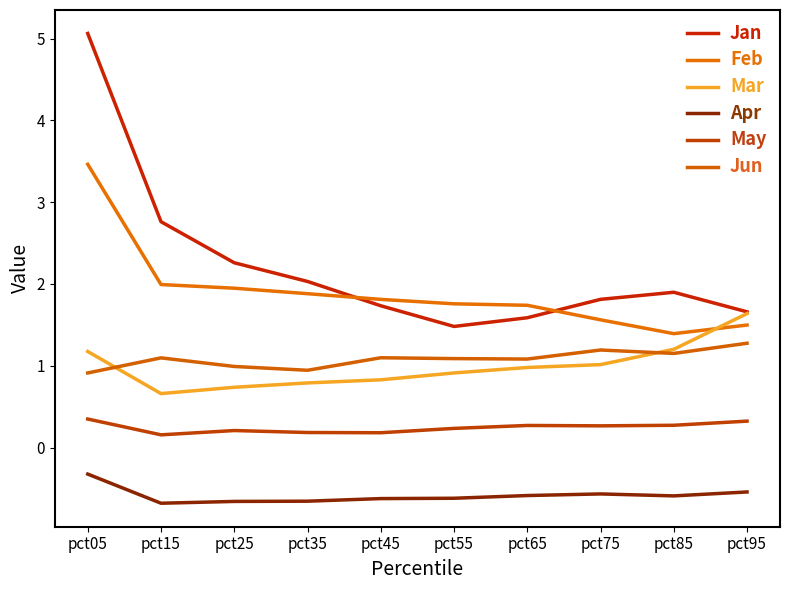

What is the difference between the maximum and second lowest values in the Mar series?

0.9